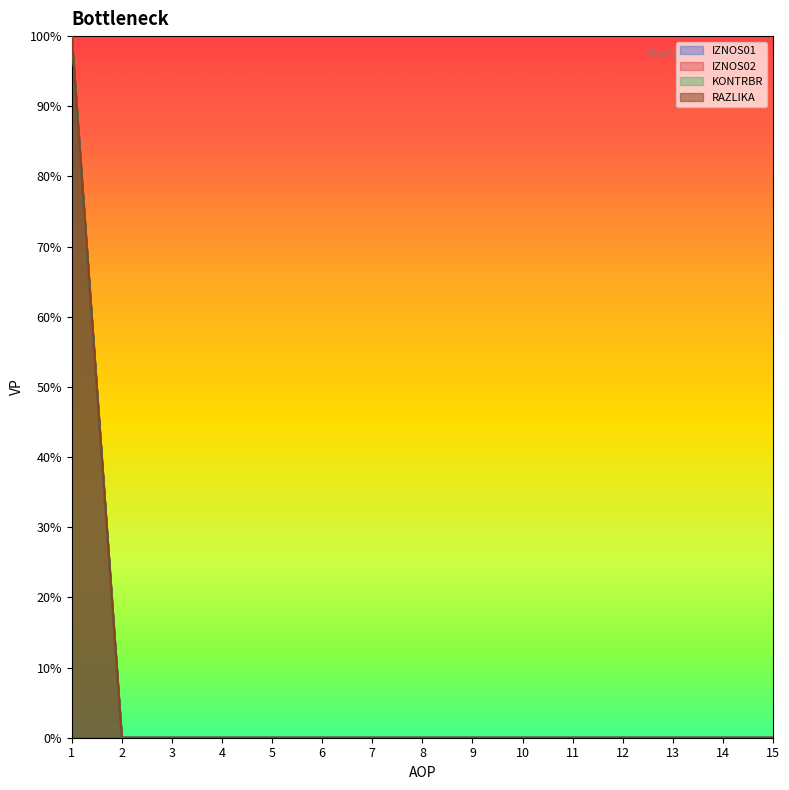

What are all the series names shown in the legend?

IZNOS01, IZNOS02, KONTRBR, RAZLIKA